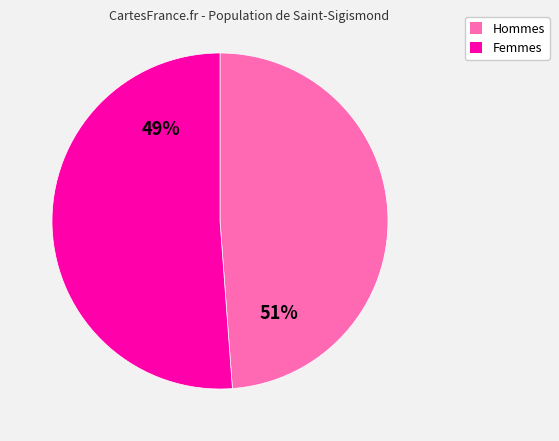

How many segments does this pie chart have?

2